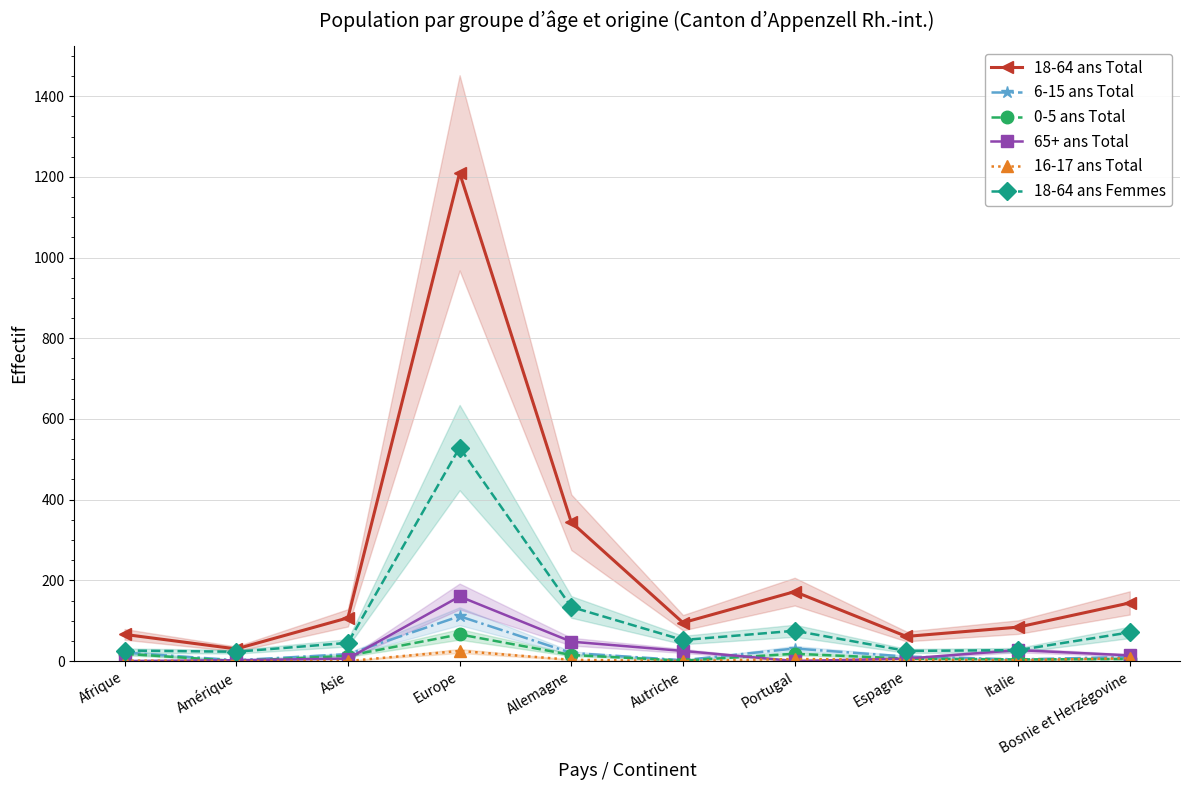

Where is 6-15 ans Total nearest to the value 56?

Portugal